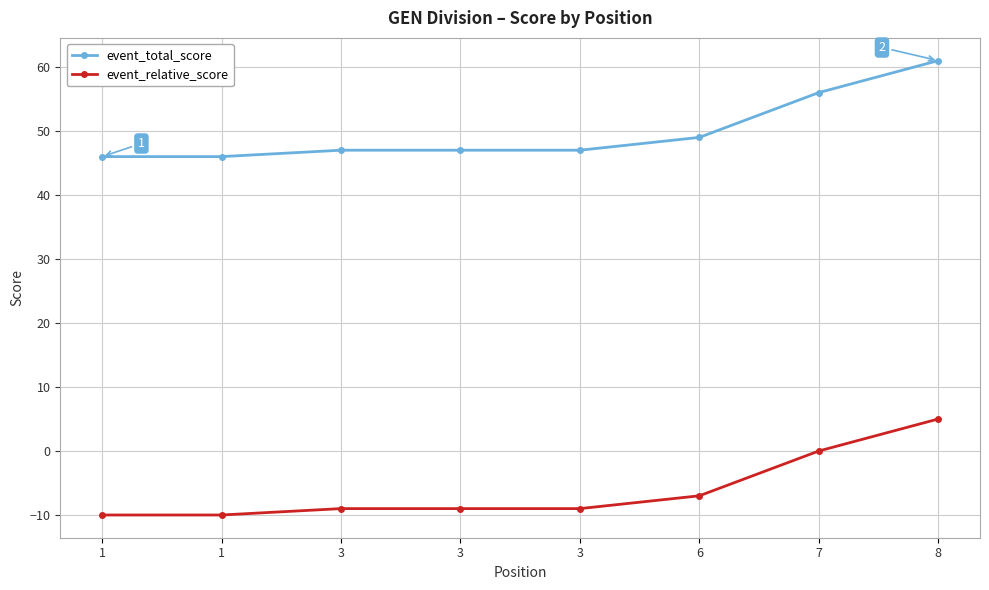

List the labels in order of event_total_score value, largest first.

8, 7, 6, 3, 3, 3, 1, 1